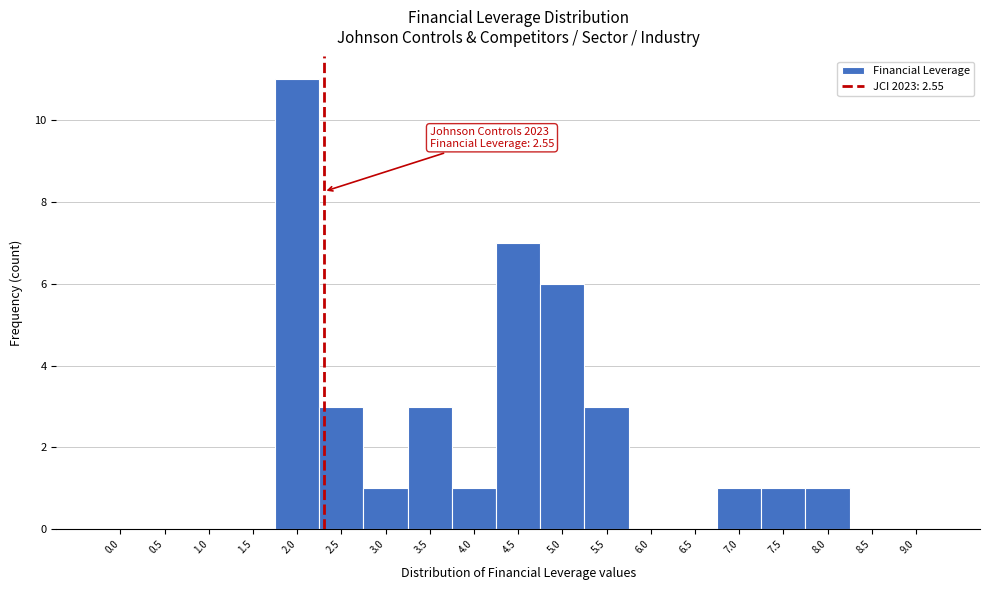

Reading left to right, list all the values displayed in this chart.

0.0=0	0.5=0	1.0=0	1.5=0	2.0=11	2.5=3	3.0=1	3.5=3	4.0=1	4.5=7	5.0=6	5.5=3	6.0=0	6.5=0	7.0=1	7.5=1	8.0=1	8.5=0	9.0=0